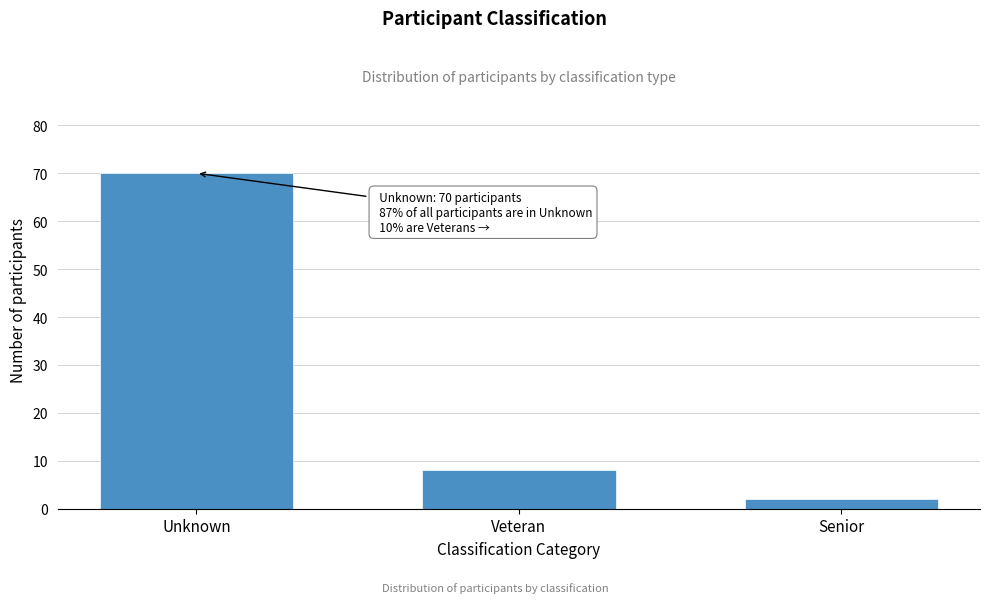

Reading right to left, transcribe all the data shown in this chart.

2	8	70